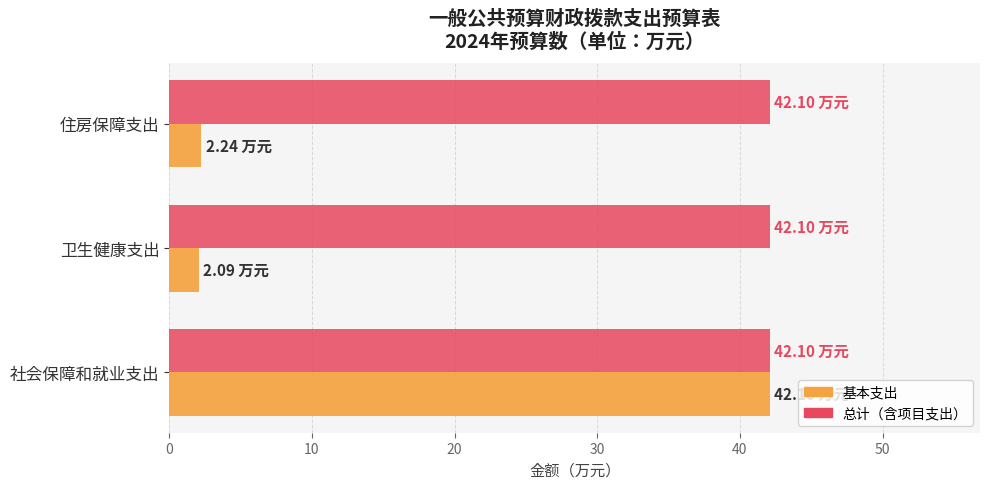

What is the total value across all series at 住房保障支出?

44.3